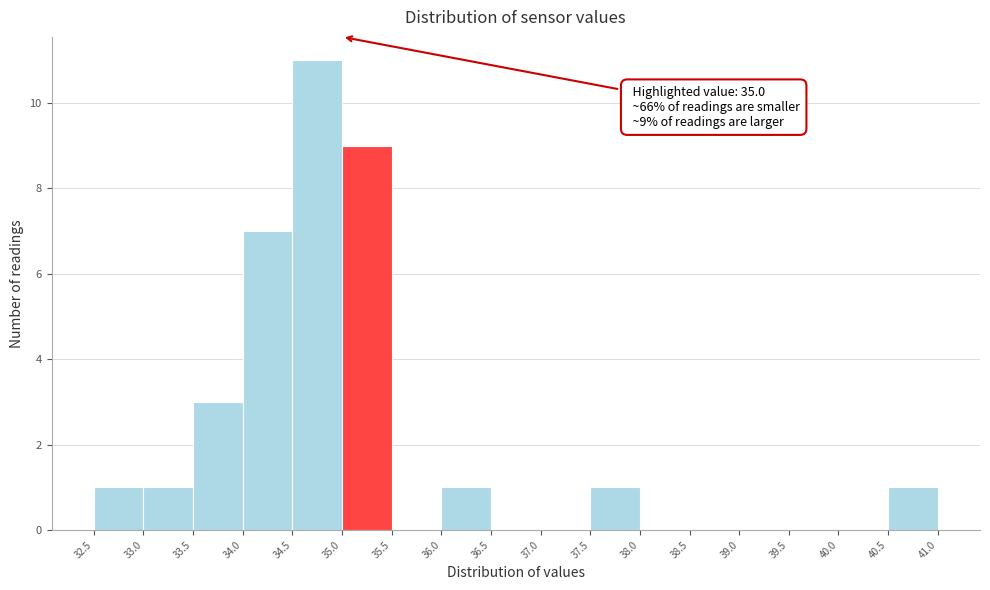

Which range on the x-axis has the tallest bar?

34.5 to 35.0